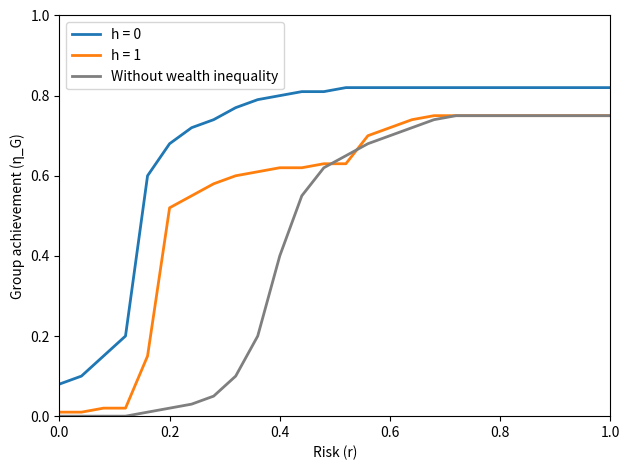

True or false: h = 0 and h = 1 intersect in this chart.

False